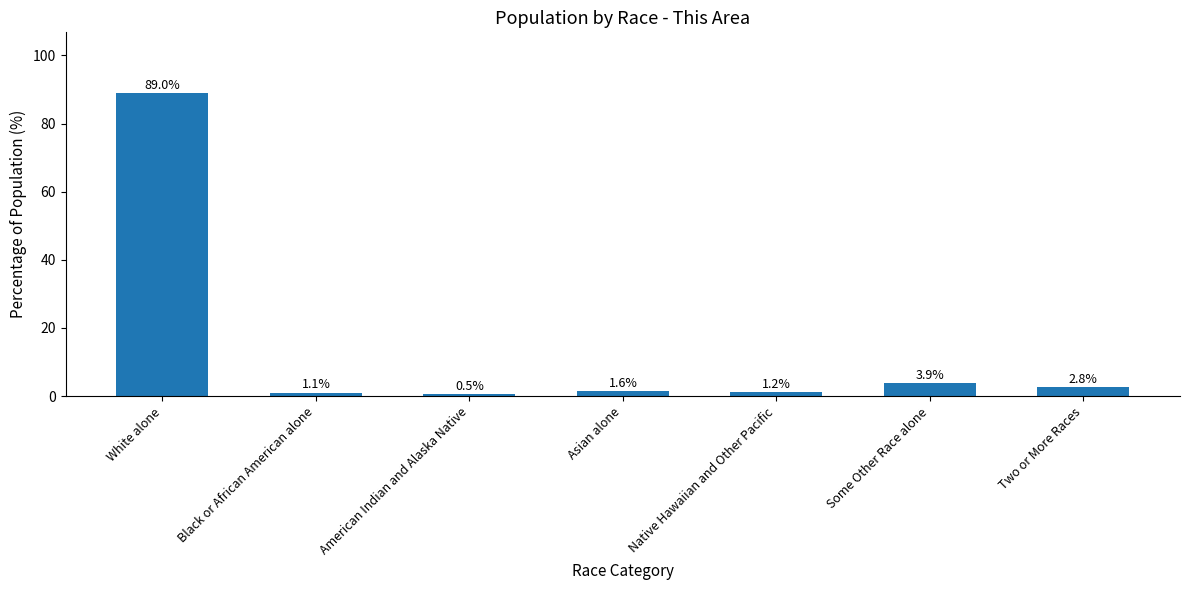

Count the number of values greater than 1.

6